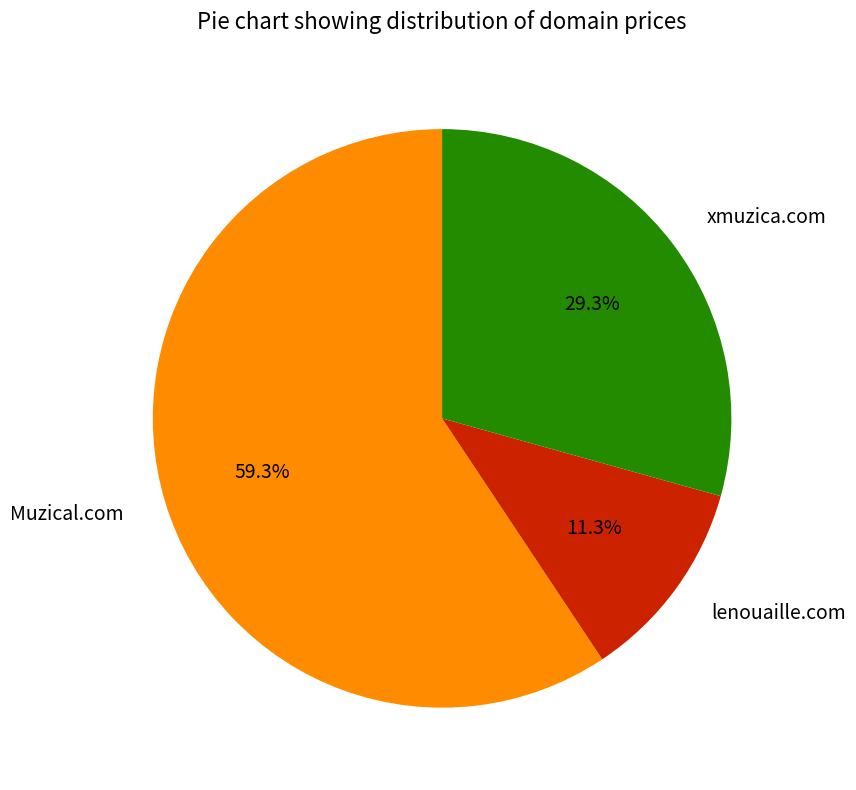

What percentage is the xmuzica.com slice, to the nearest percent?

29%